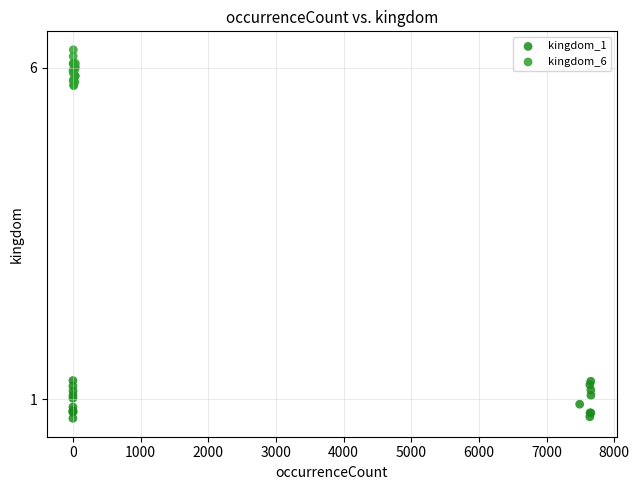

Which series reaches the maximum Y coordinate?

kingdom_6